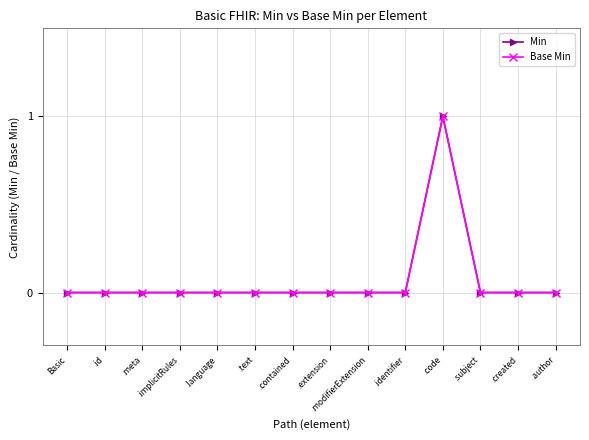

Where is Min nearest to the value 0?

Basic